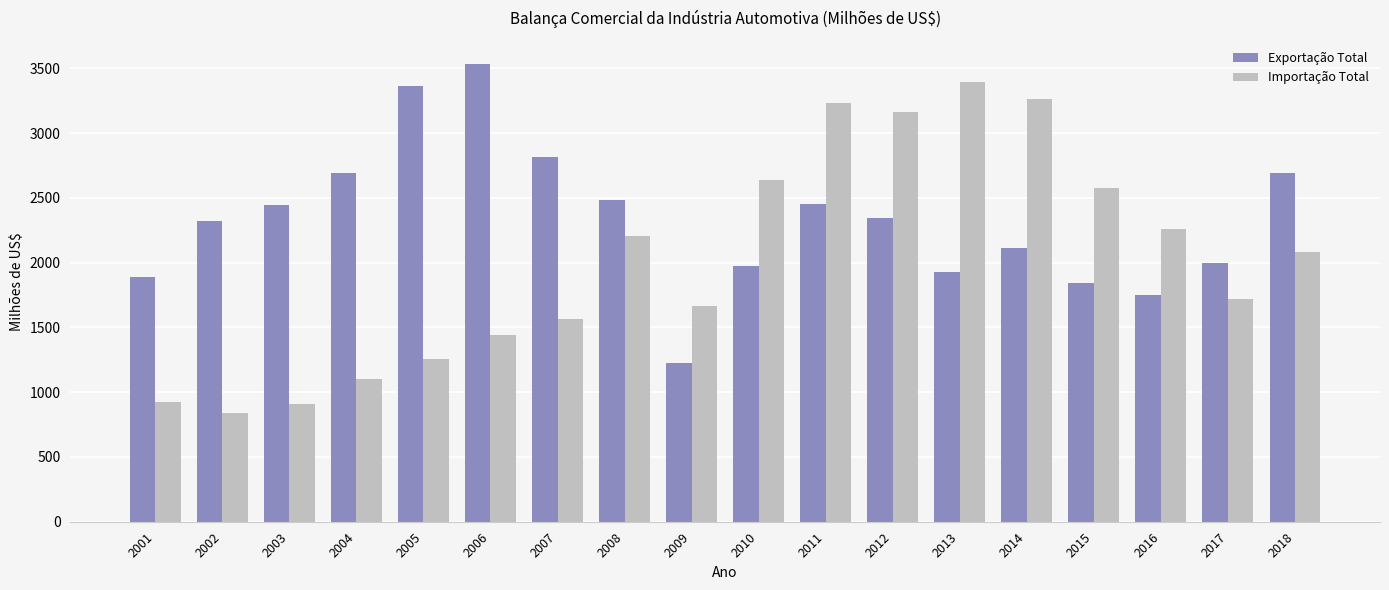

How many data points does each series have?

18